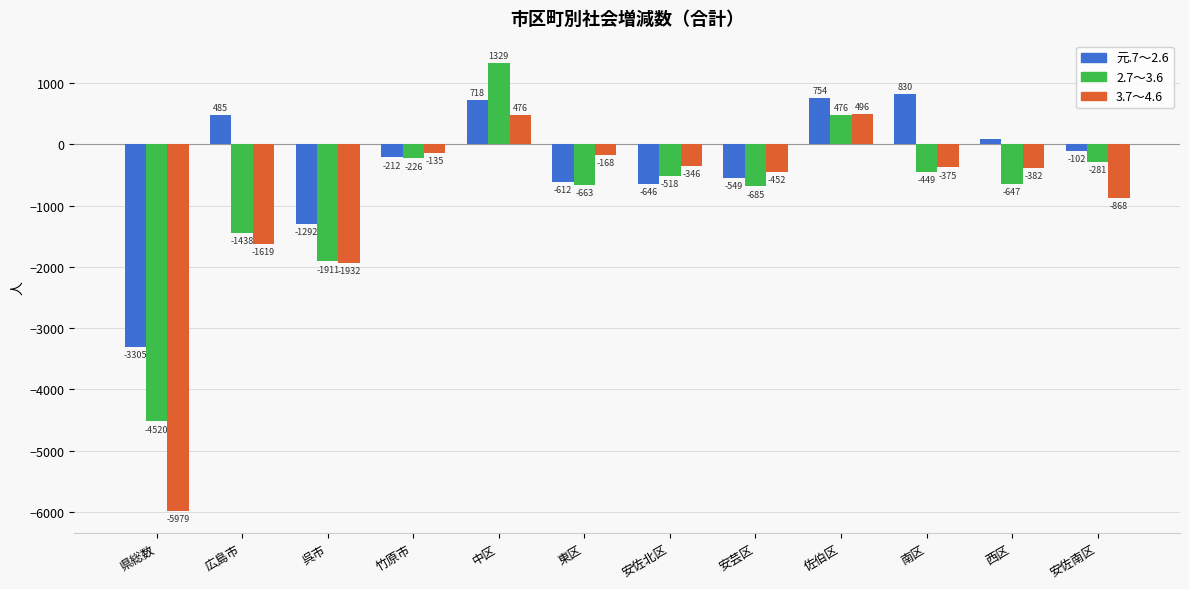

List the labels in order of 元.7～2.6 value, smallest first.

県総数, 呉市, 安佐北区, 東区, 安芸区, 竹原市, 安佐南区, 西区, 広島市, 中区, 佐伯区, 南区